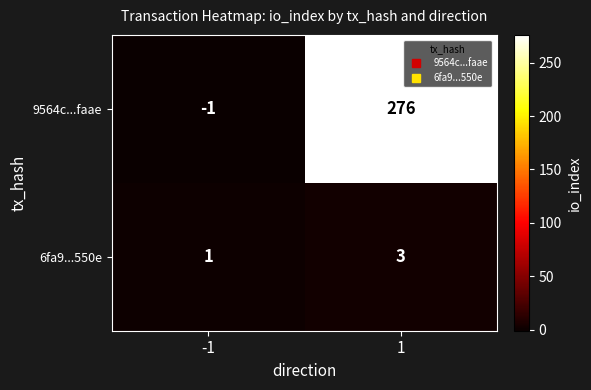

What is the spread (max minus min) of values at 1?

273